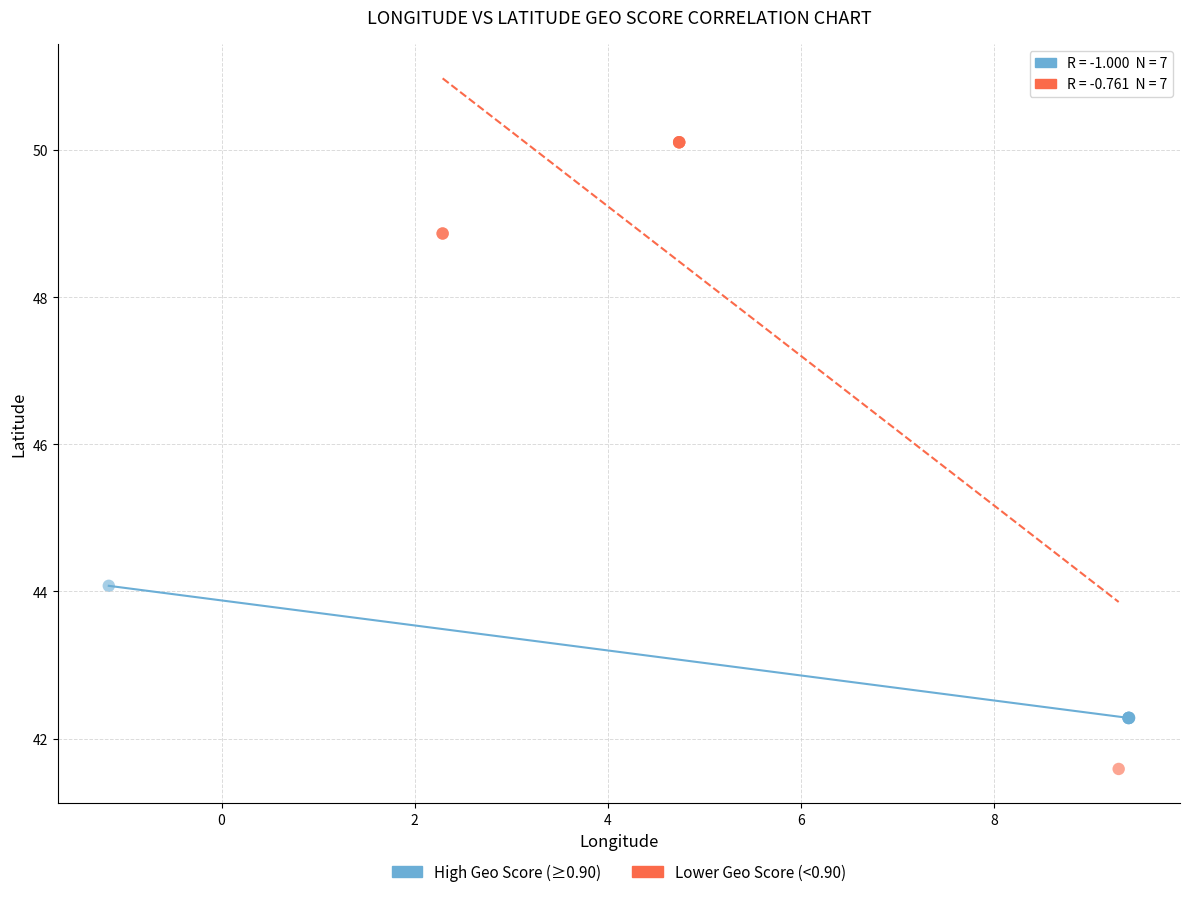

Which series contains the lowest Y value?

Lower Geo Score (<0.90)